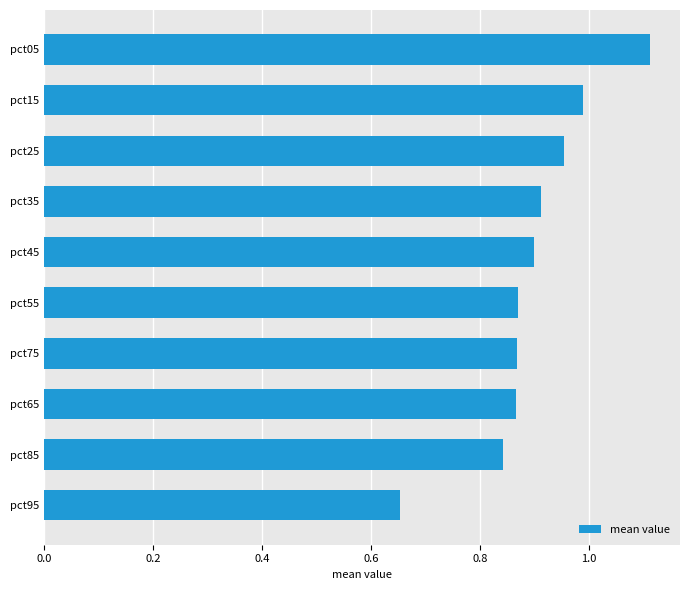

What is the difference between the second highest and minimum values?

0.3